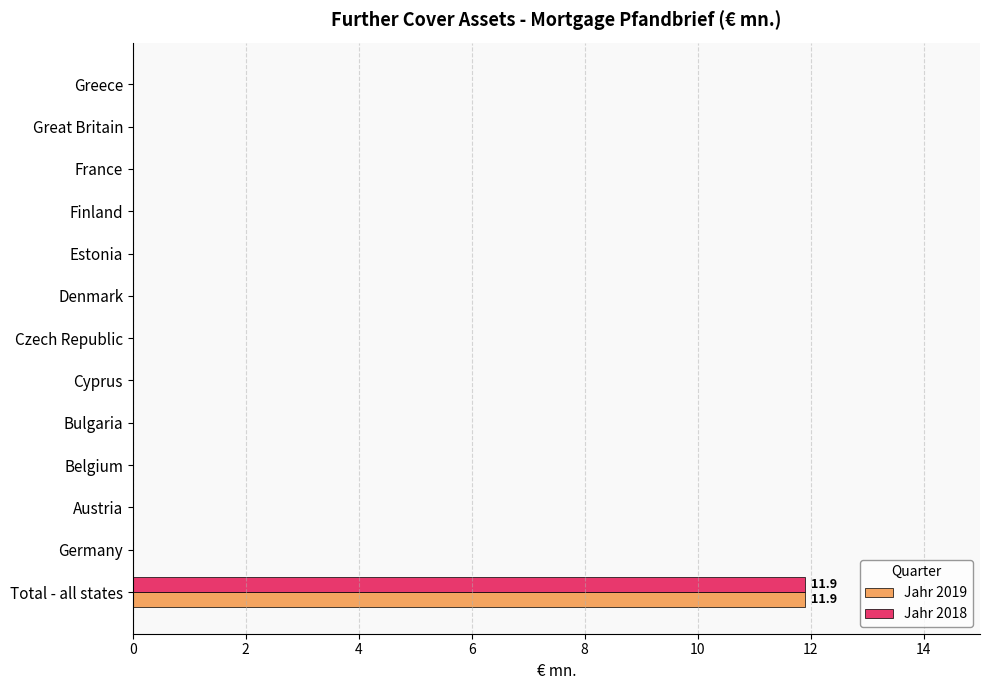

What is the average value of the Jahr 2018 series?

0.9